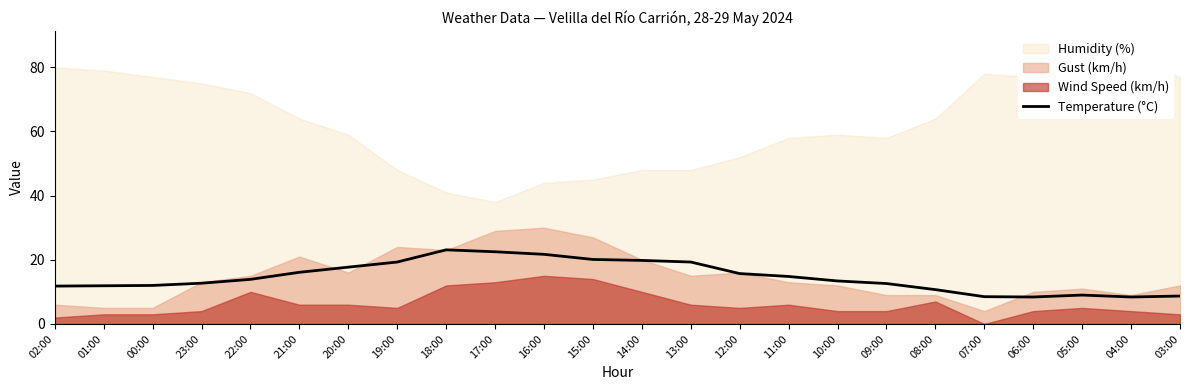

How many lines are shown in the chart?

1